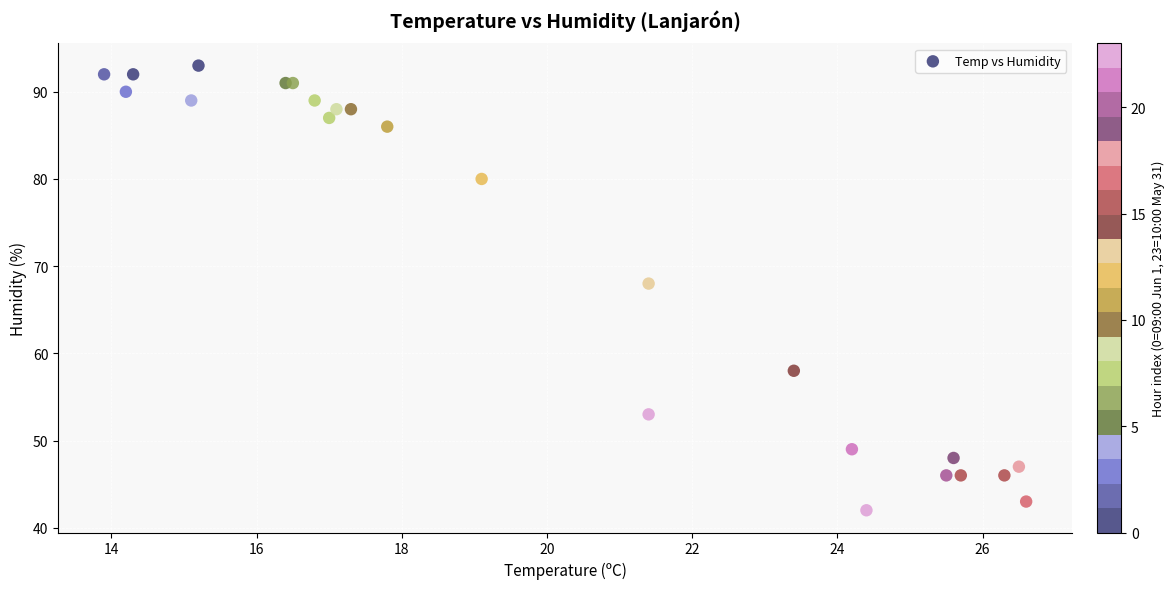

What Y value in the scatter plot is closest to 67?

68